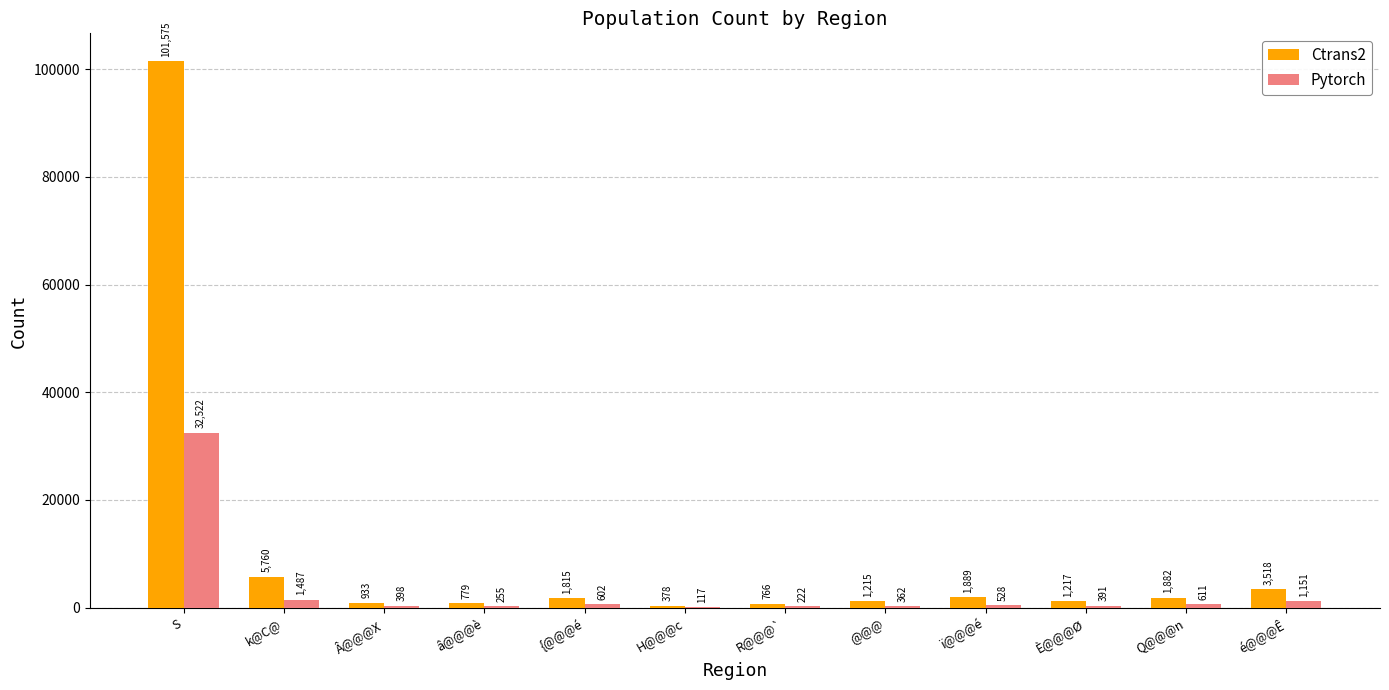

Between k@C@ and {@@@é, which series saw the biggest shift?

Ctrans2